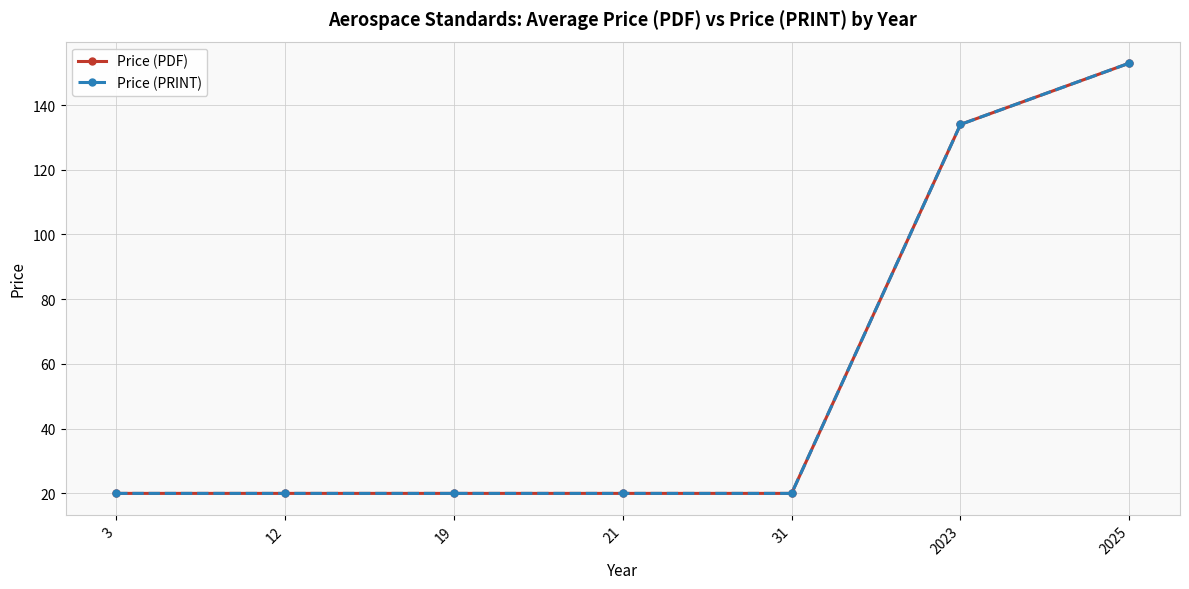

How many lines are shown in the chart?

2